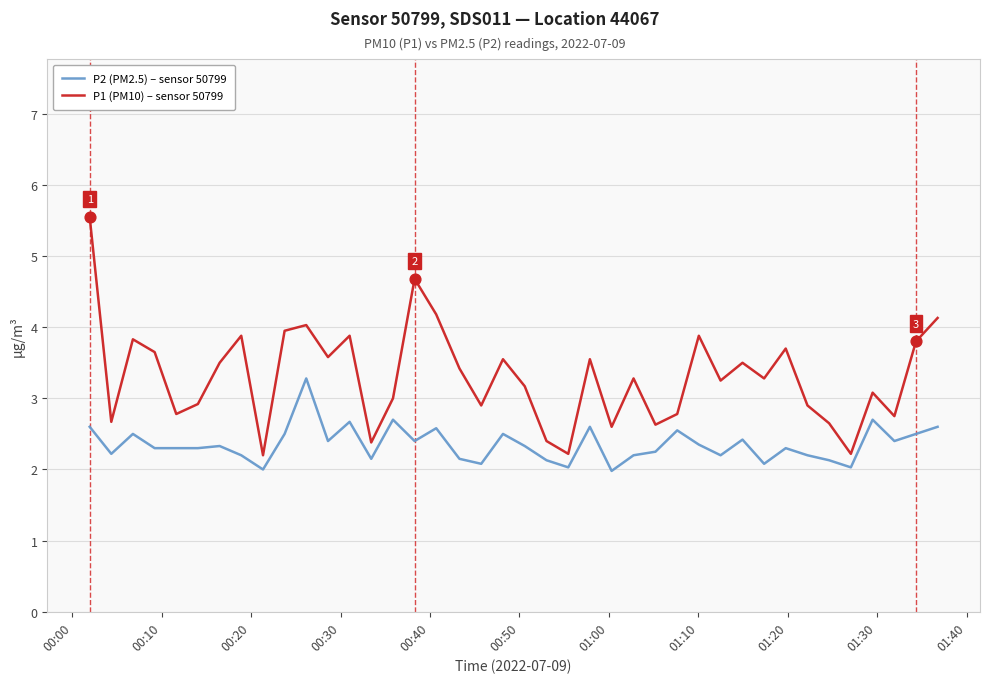

Which series has the widest spread of values?

P1 (PM10) – sensor 50799